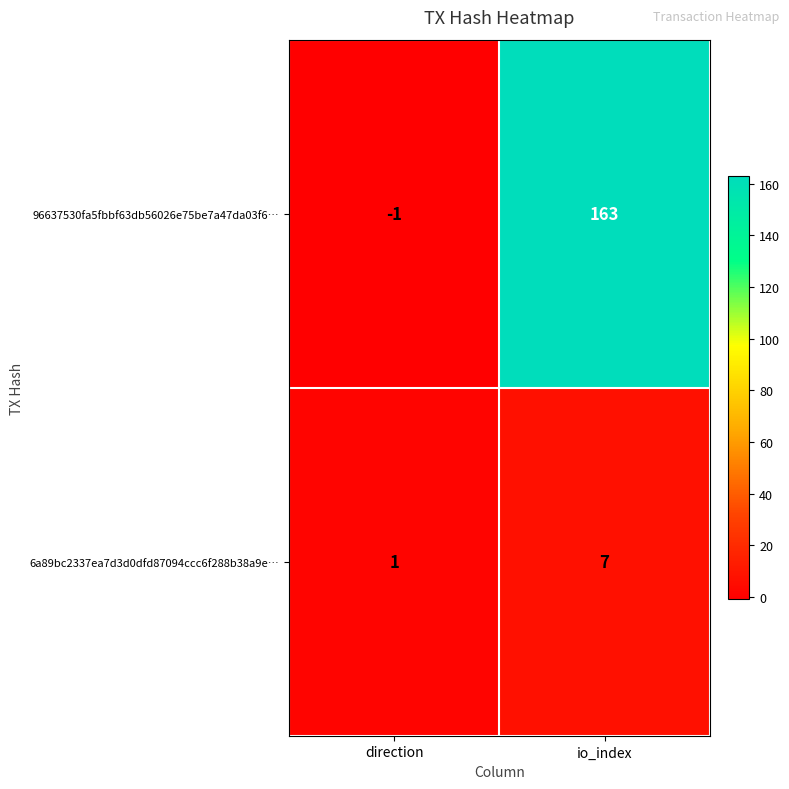

What is the average value of the 6a89bc2337ea7d3d0dfd87094ccc6f288b38a9e… series?

4